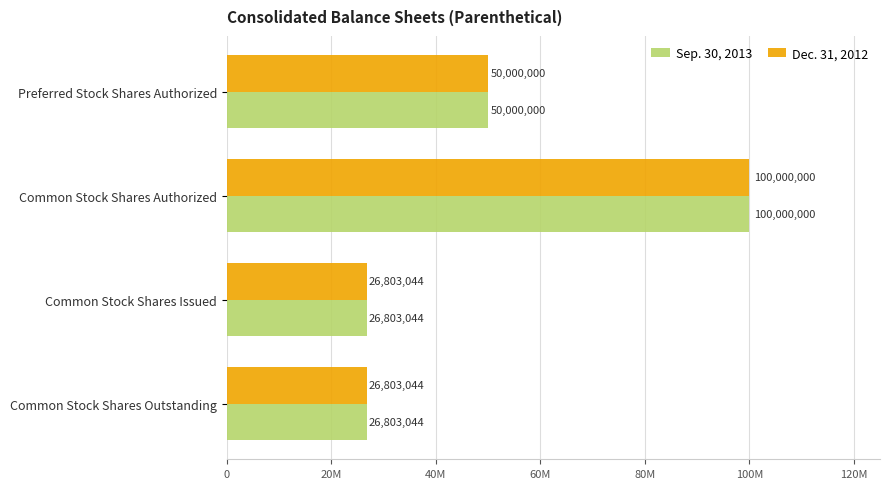

What are all the series names shown in the legend?

Sep. 30, 2013, Dec. 31, 2012